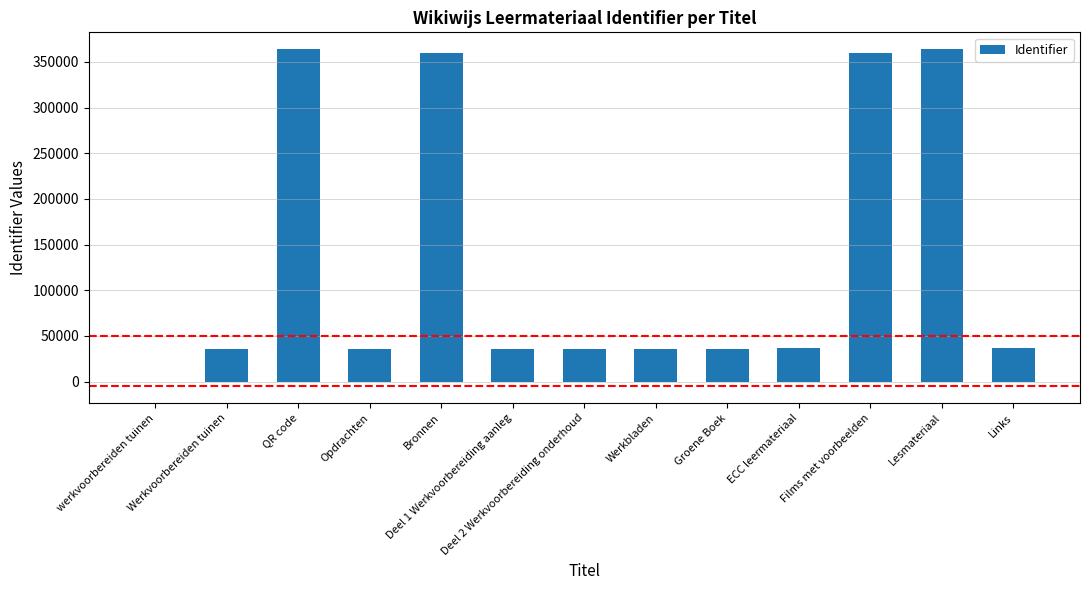

What is the sum of all values?

1737510